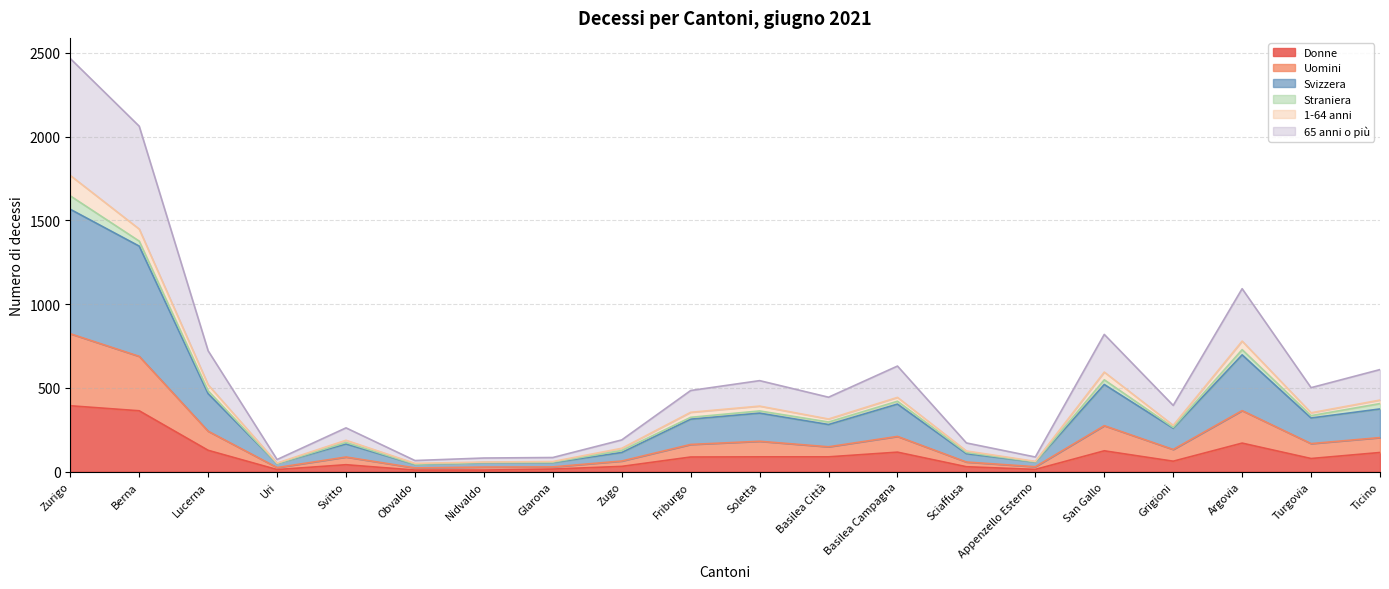

At which category is the sum across all series the highest?

Zurigo